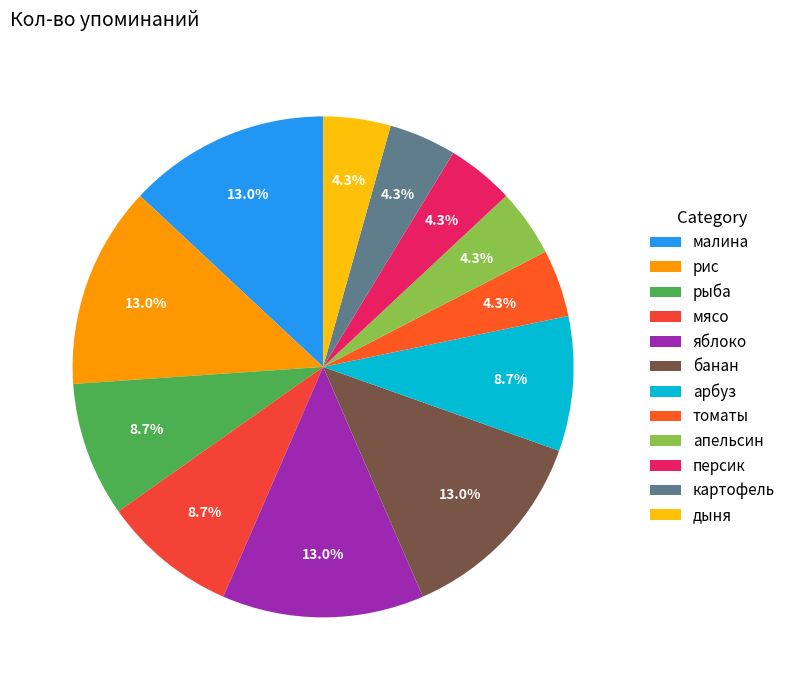

To the nearest percent, what is the average slice percentage?

8%